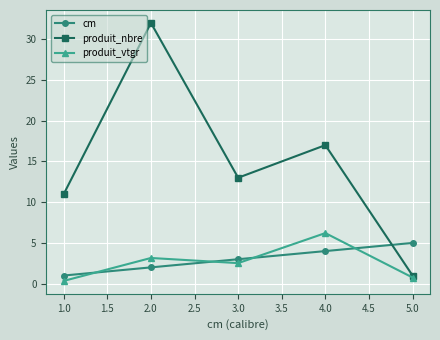

What is the value of the produit_vtgr point at the 2nd from the left?

3.2